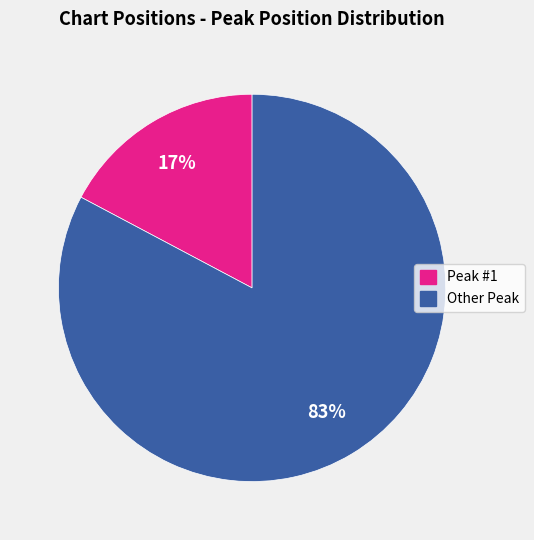

To the nearest percent, what is the difference between the largest and smallest slice percentages?

66%